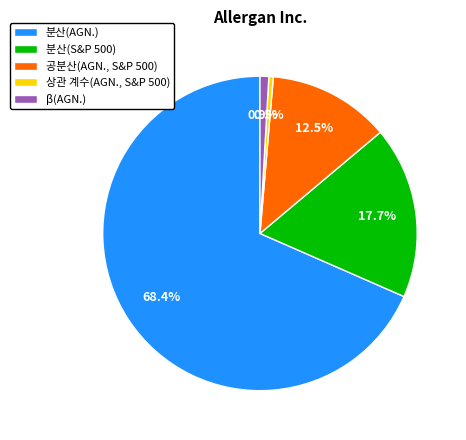

How many segments does this pie chart have?

5